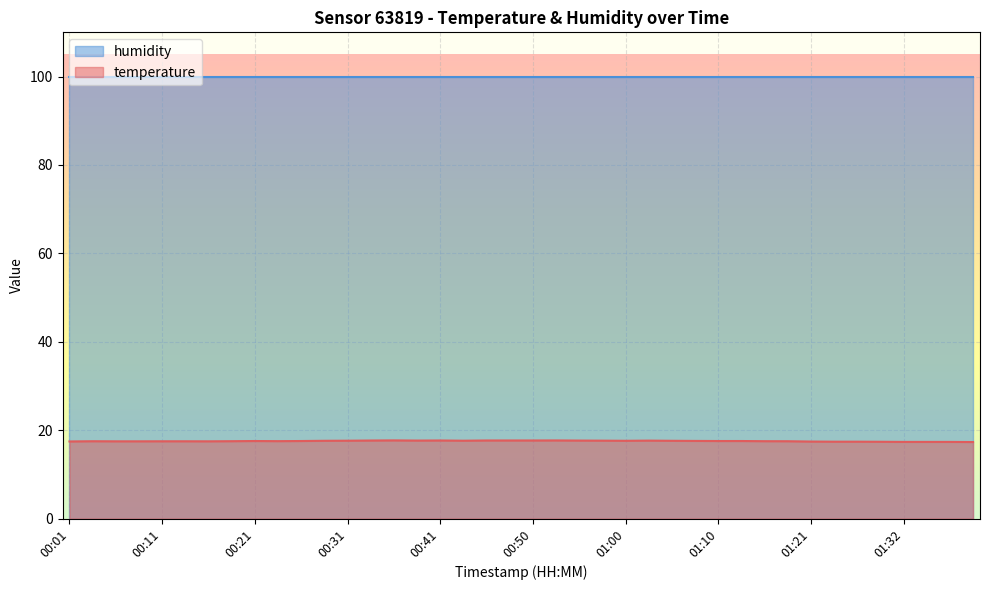

At which label is the value closest to 17?

01:42